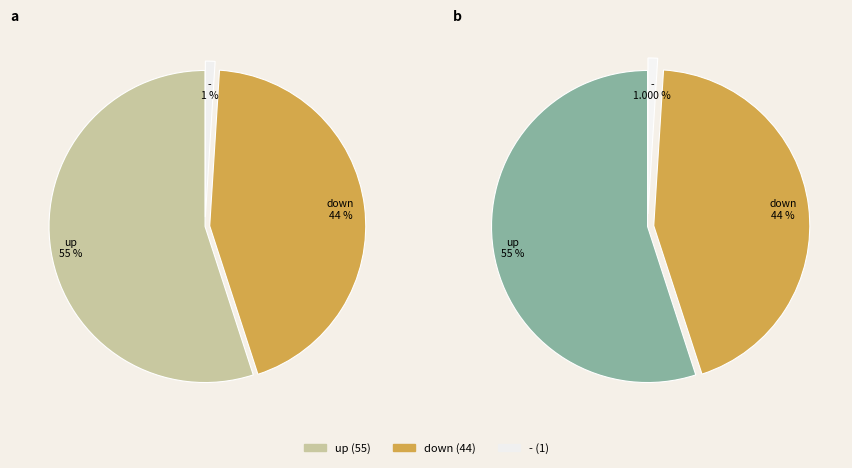

To the nearest percent, what is the average slice percentage?

33%